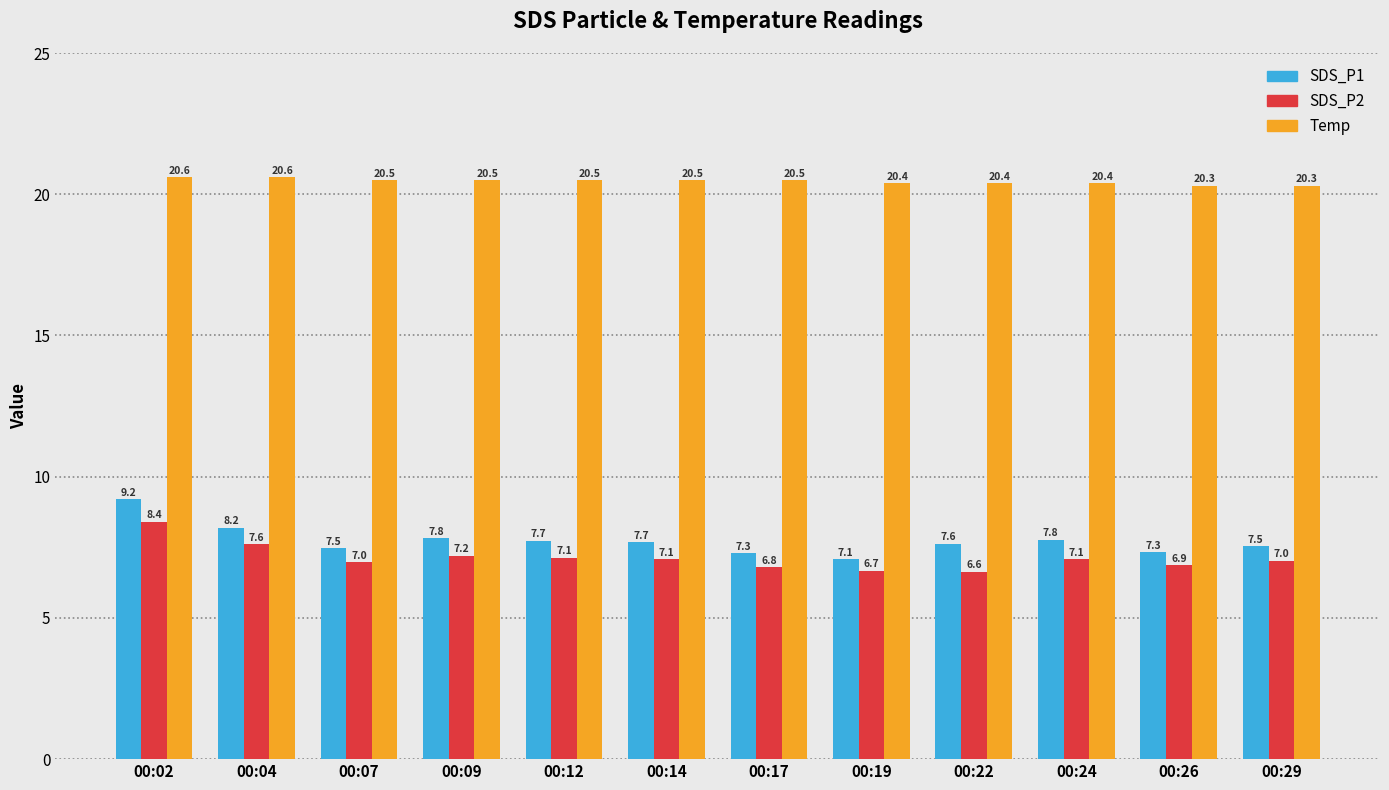

What is the value of the Temp bar at the 7th from the left?

20.5